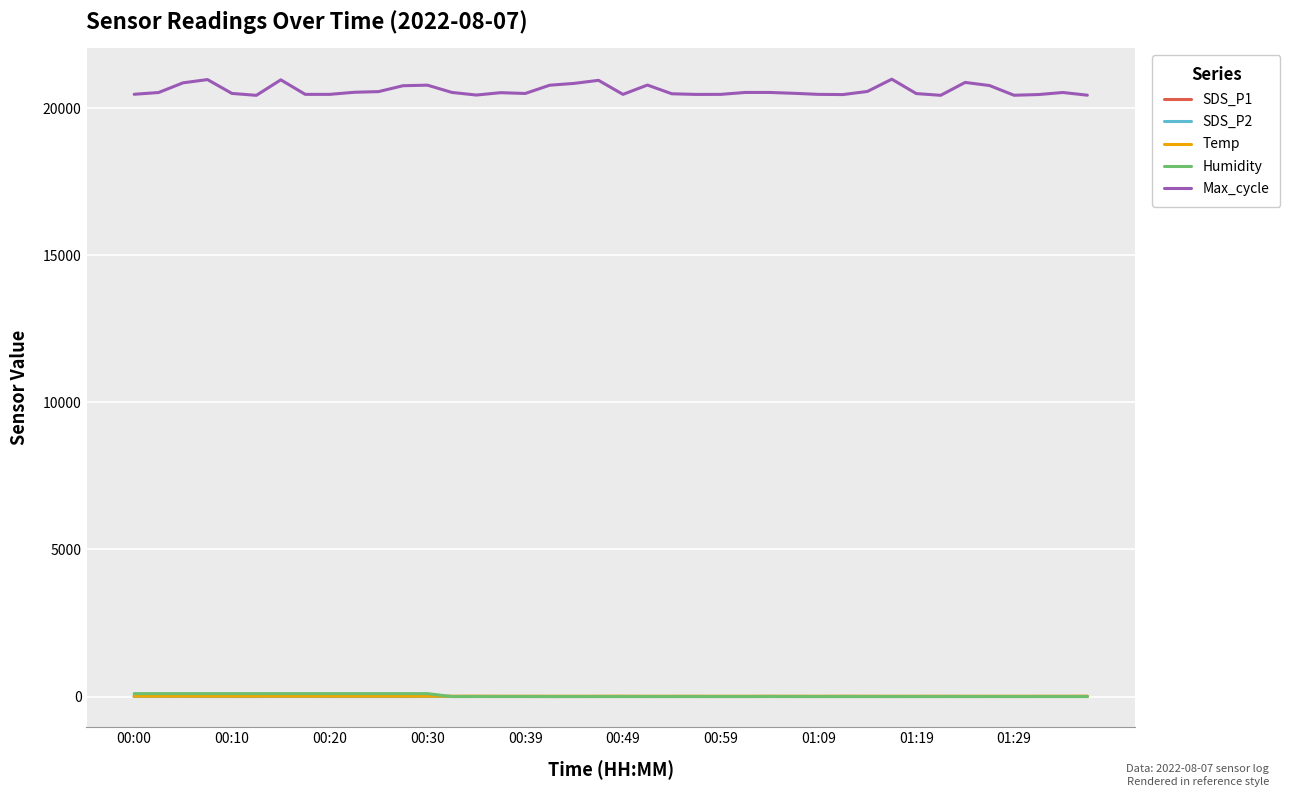

What is the maximum value shown in the chart?

20984.0